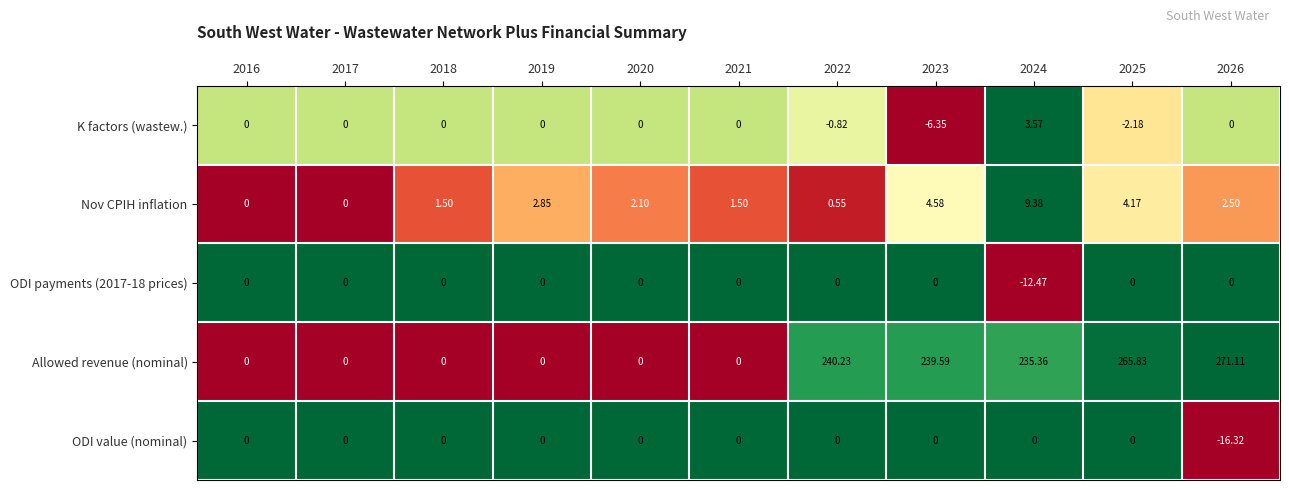

Which label corresponds to the largest value in the chart?

2026